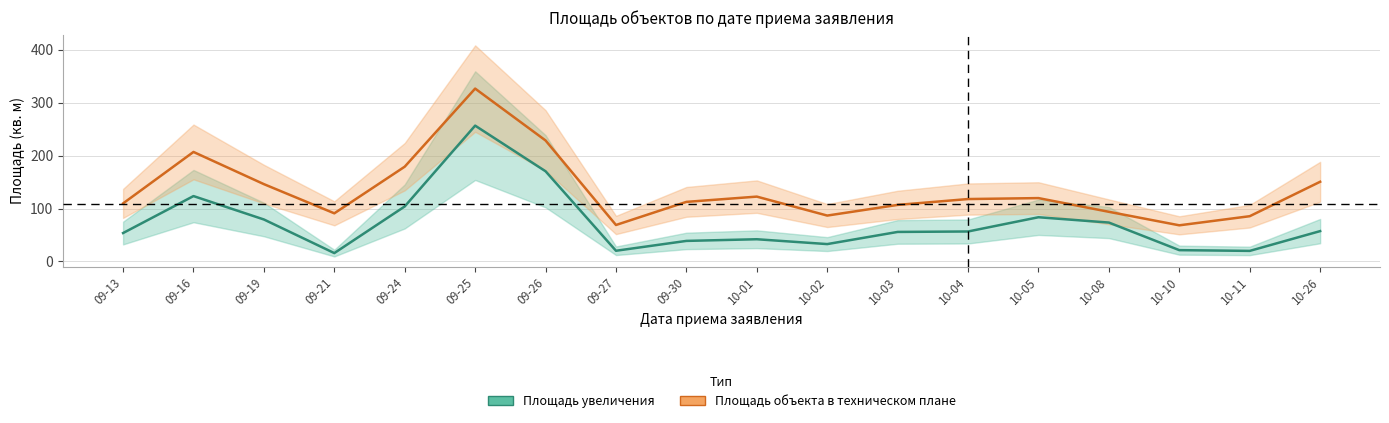

Reading left to right, transcribe all the data shown in this chart.

Площадь увеличения: 53.6	123.4	79.2	15.8	103.9	256.5	170.3	20.2	38.8	42.0	32.8	55.8	56.6	83.5	73.5	21.4	19.9	57.3
Площадь объекта в техническом плане: 109.6	206.8	146.0	90.9	179.0	326.5	228.5	68.8	112.5	122.4	86.7	106.8	117.8	119.7	93.8	68.2	85.5	150.5